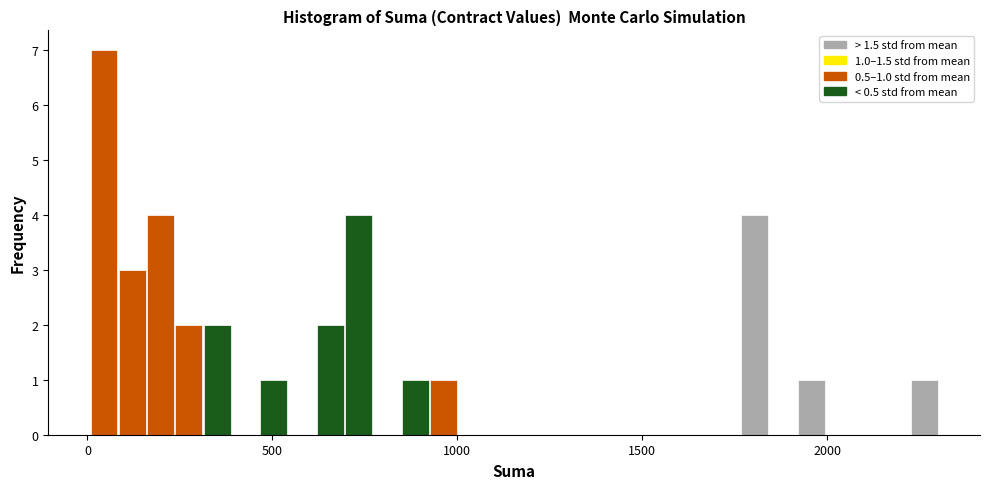

Read against the x-axis, roughly where is the centre of the tallest bar?

50